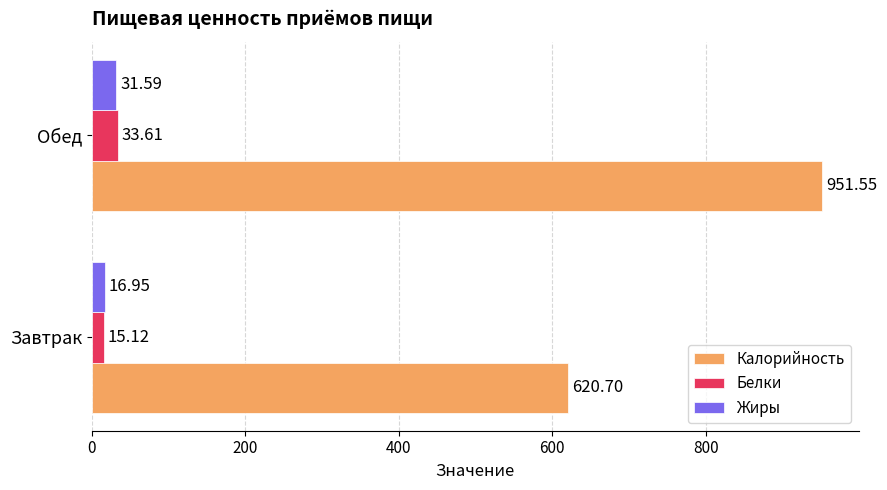

Which series has the largest range (max minus min)?

Калорийность